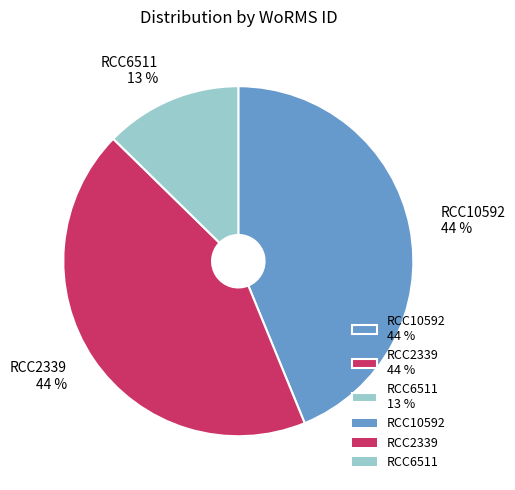

Is RCC6511 the majority of the pie?

No